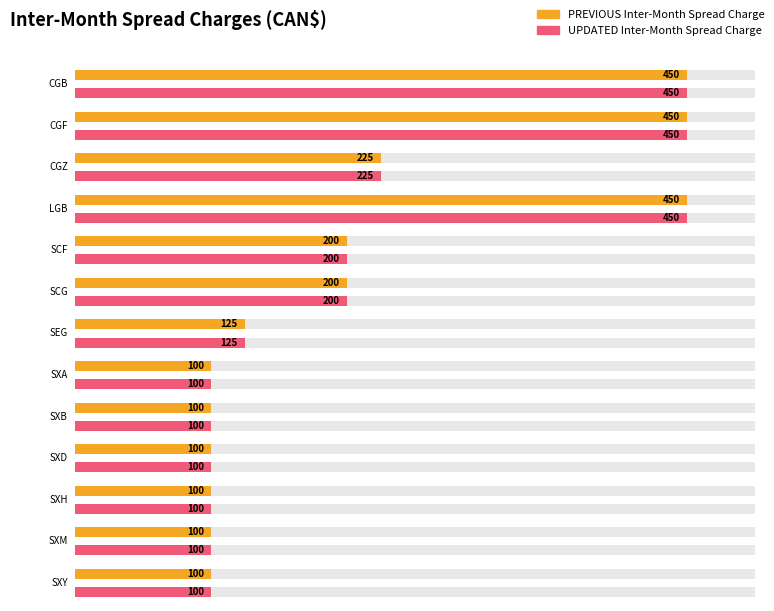

What is the smallest value displayed?

100